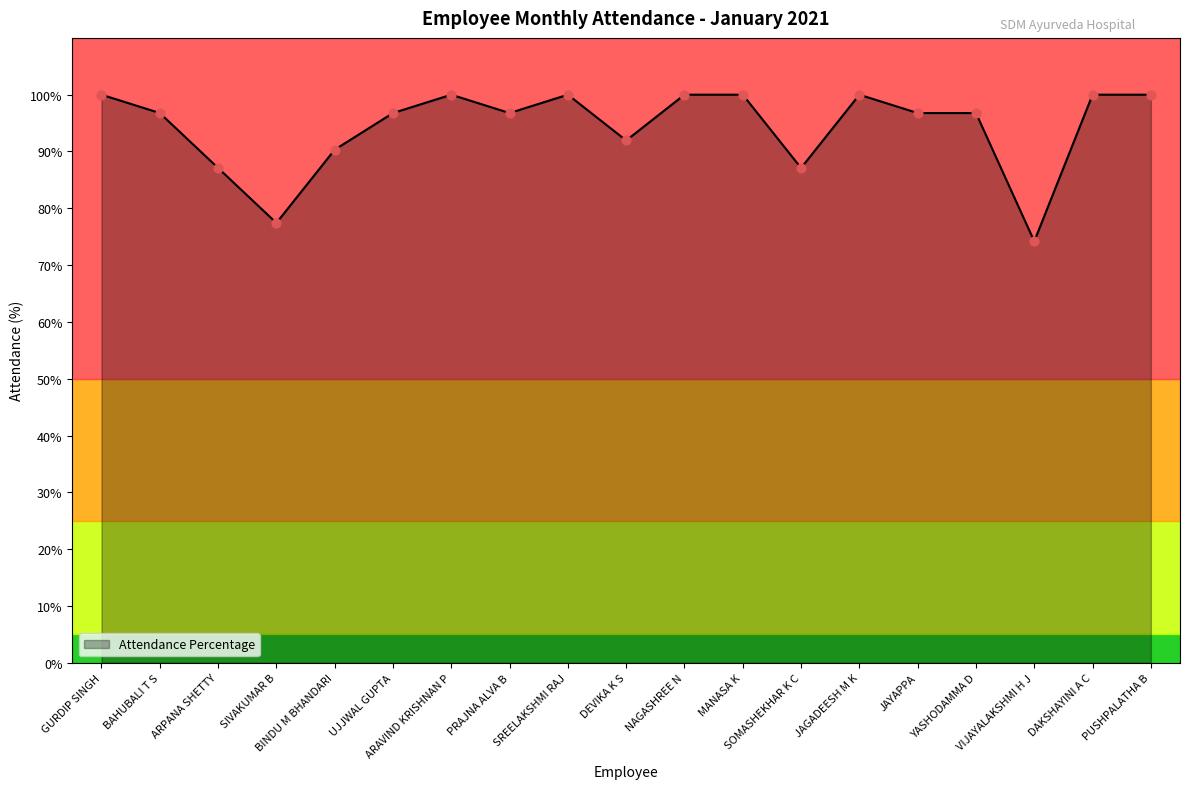

What is the difference between the maximum and minimum values?

25.8